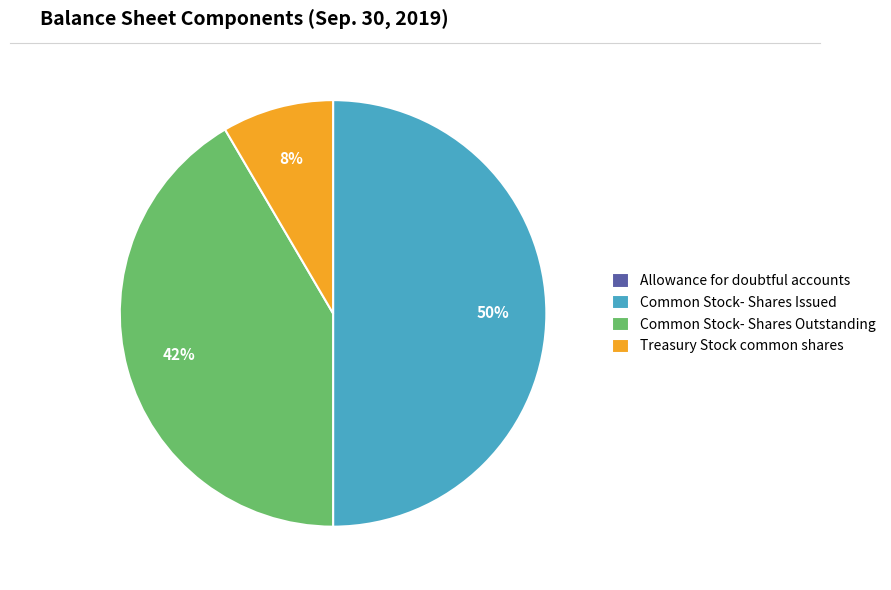

Is it true that Common Stock- Shares Issued is 63% of the pie?

False